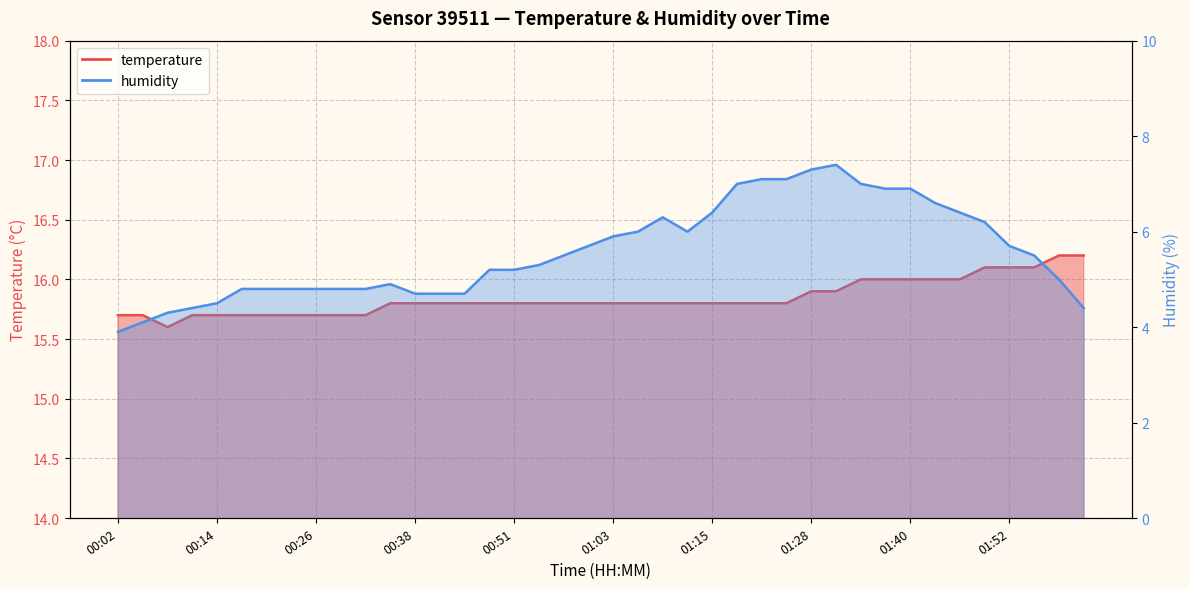

Which category has the highest value across all series?

01:58